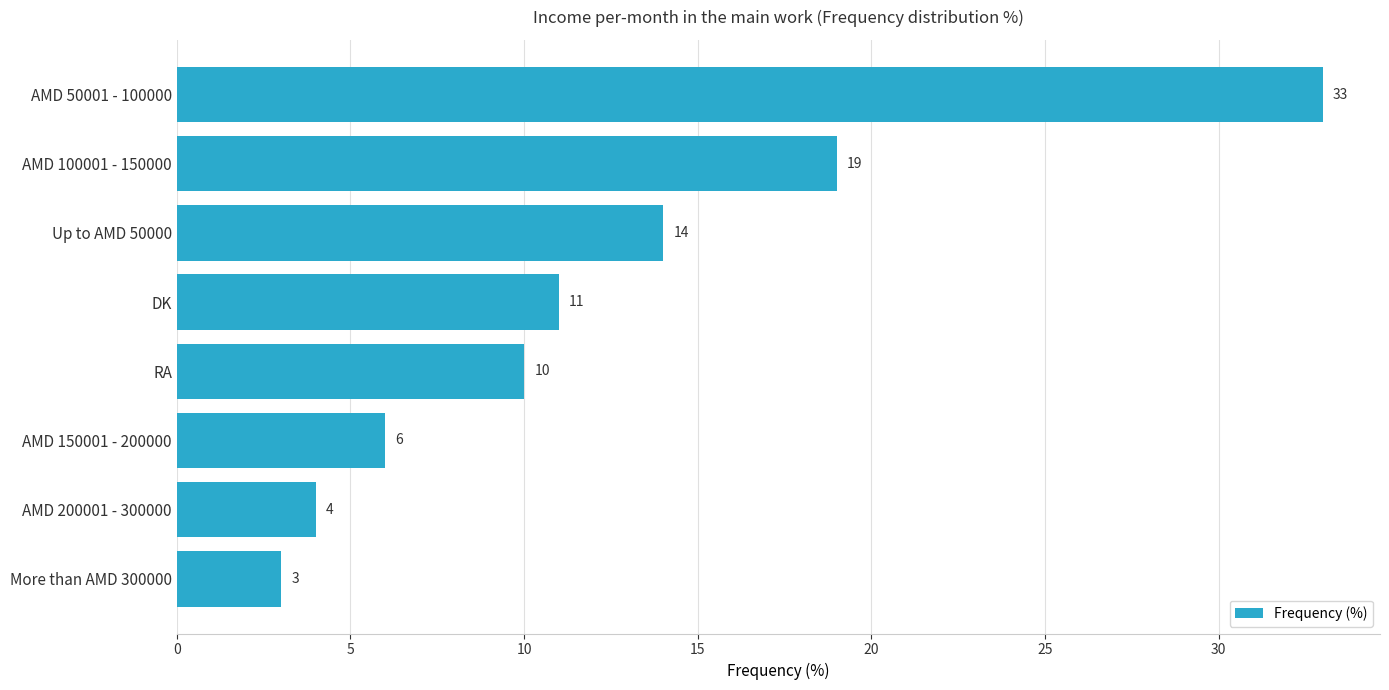

Between AMD 200001 - 300000 and DK, which is larger?

DK